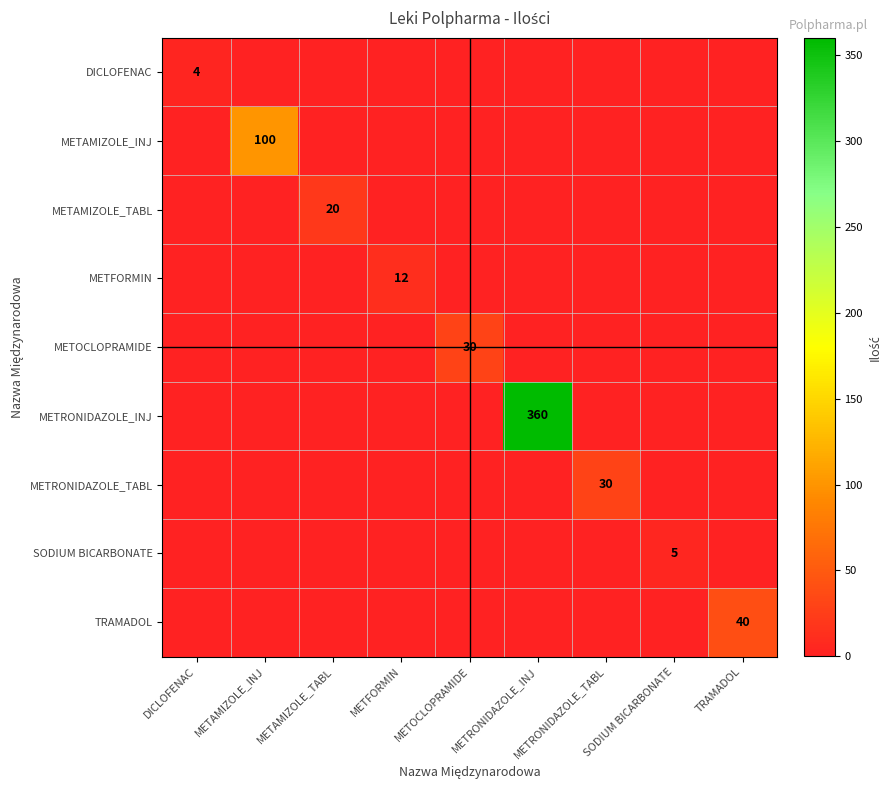

What is the difference between the maximum and minimum values in the METRONIDAZOLE_INJ series?

360